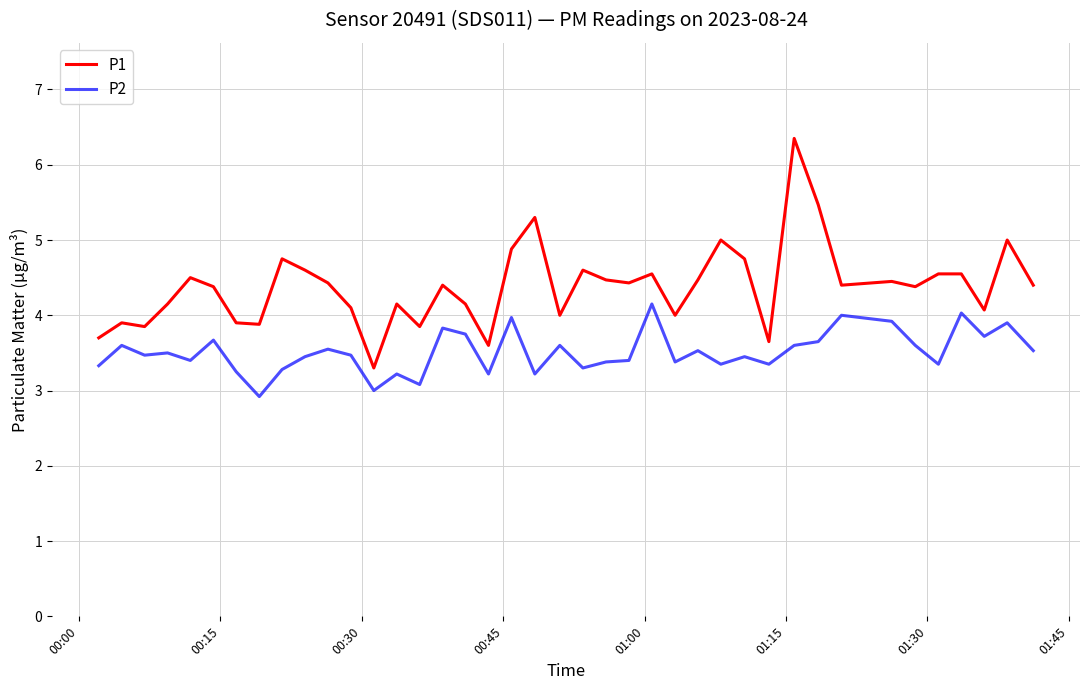

Which series has the largest range (max minus min)?

P1